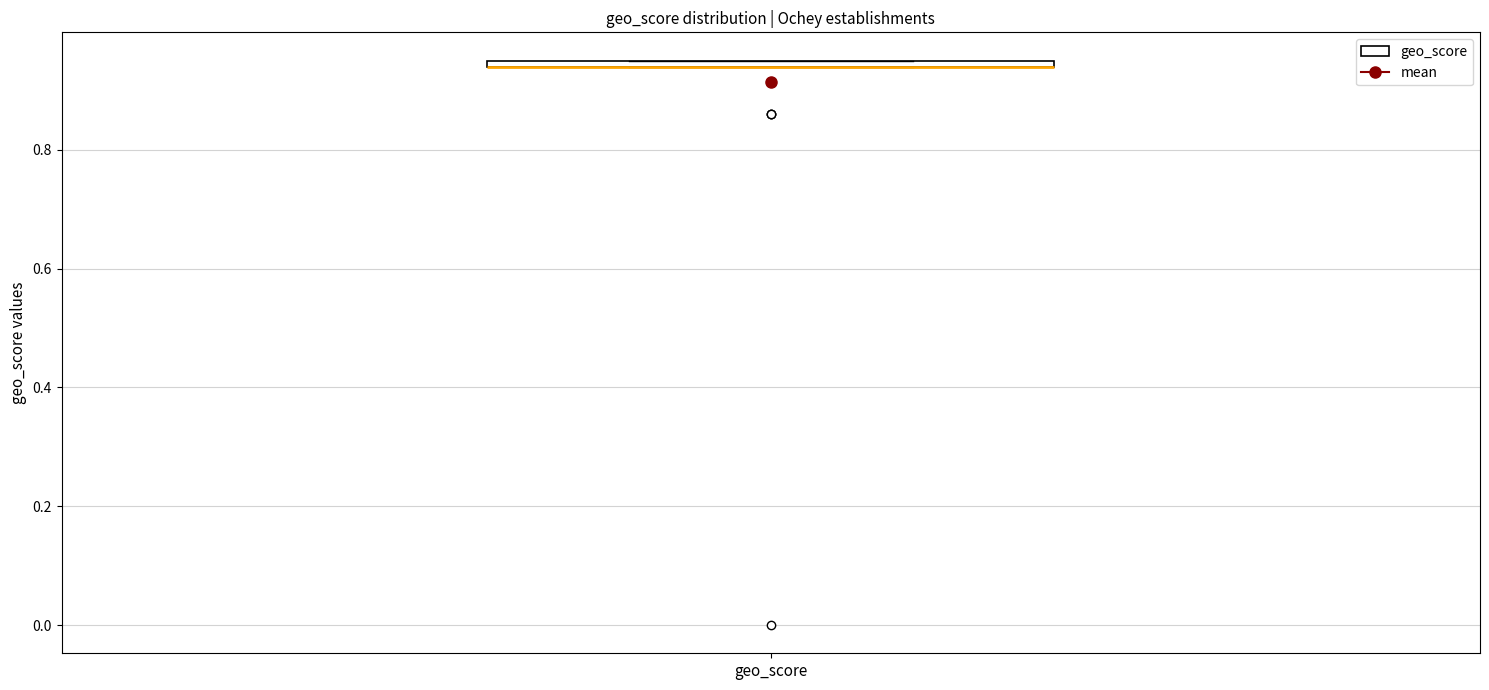

Where is the lower edge of the box for geo_score on the y-axis? The values are not printed on the chart, so give them approximately, as read against the axis.

0.94